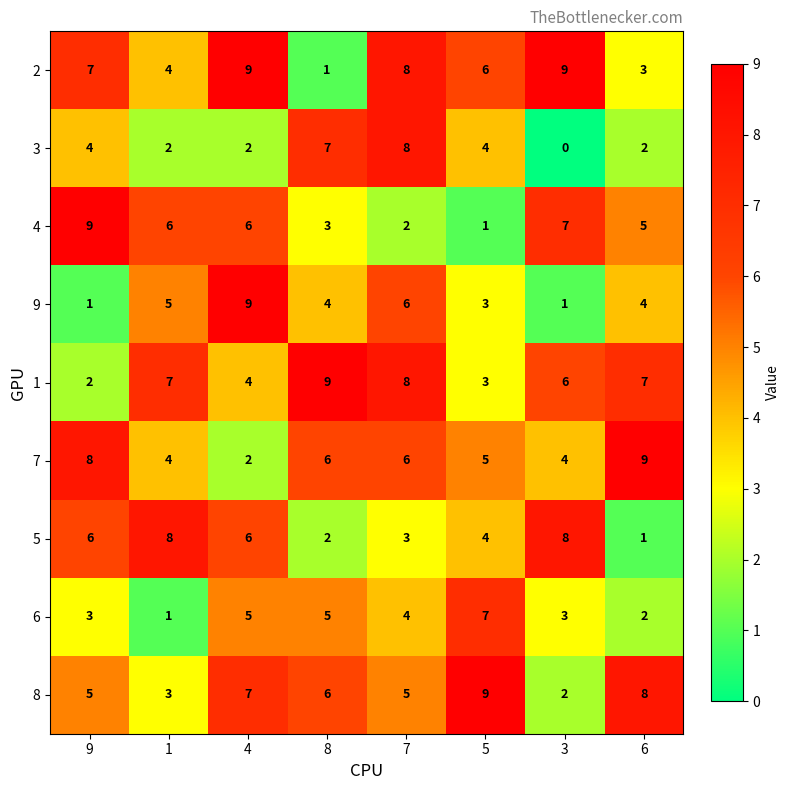

Rank the series at 9 from lowest to highest value.

9, 1, 6, 3, 8, 5, 2, 7, 4